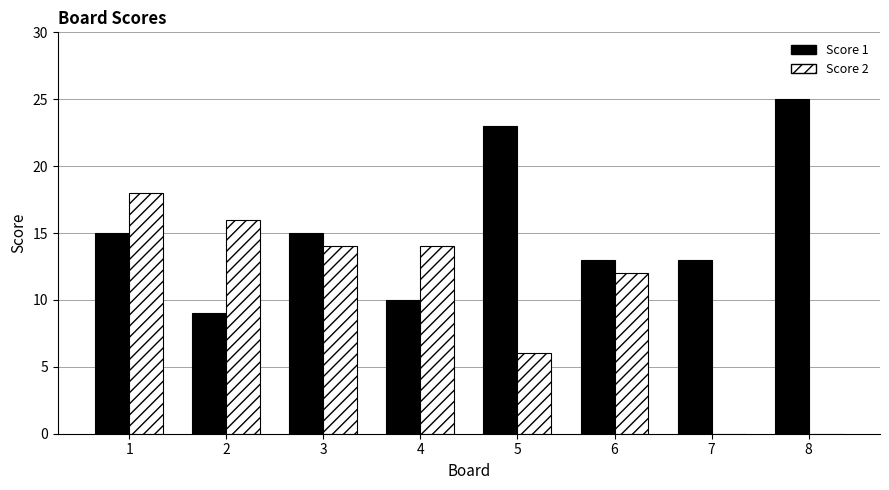

True or false: Score 1 has a value of 34 at 5.

False